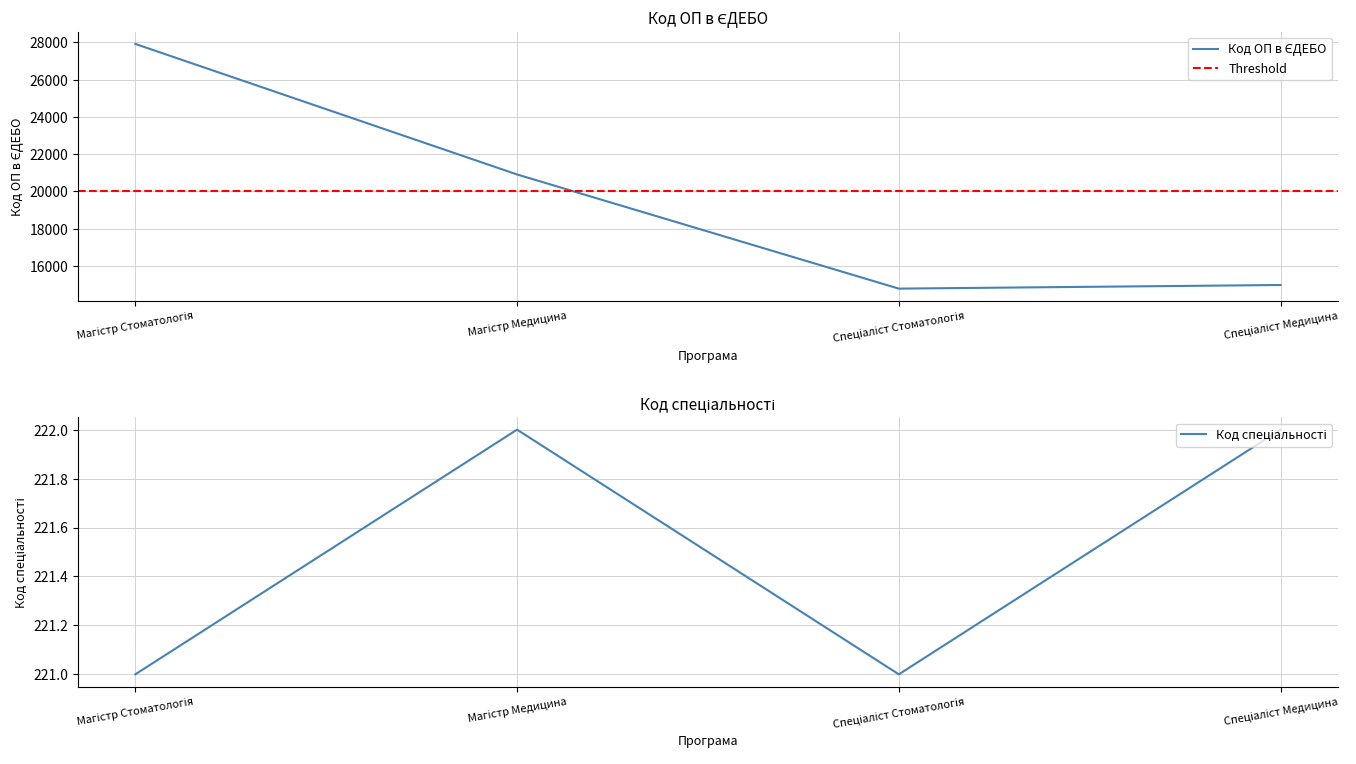

What is the smallest value displayed?

221